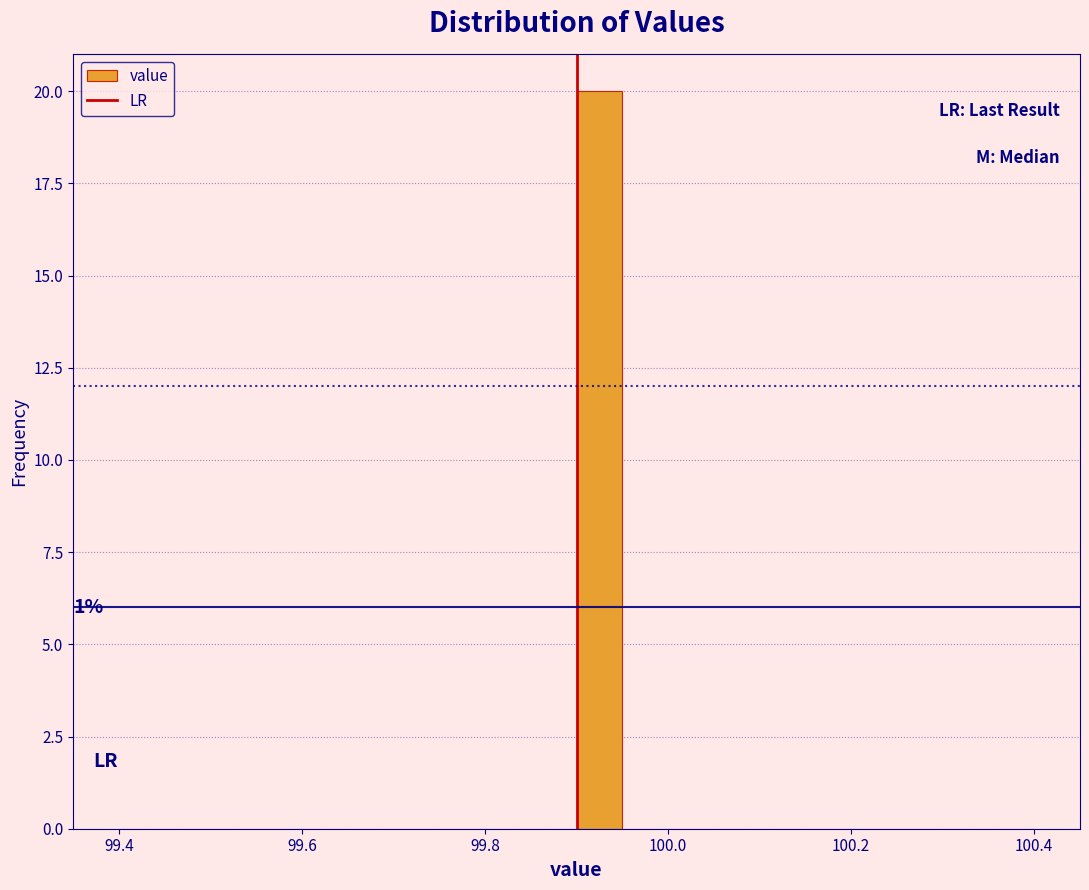

Read against the x-axis, roughly where is the centre of the tallest bar?

99.92